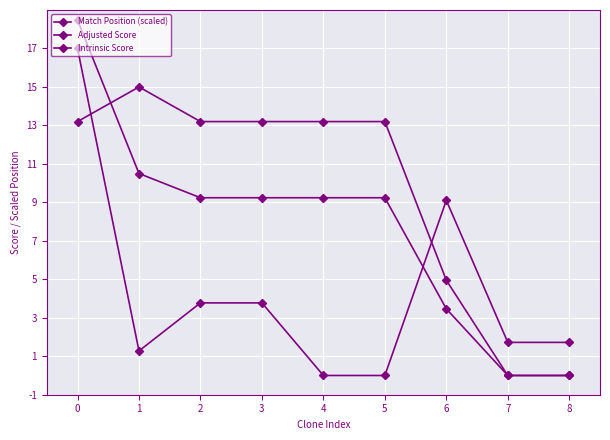

How many lines are shown in the chart?

3